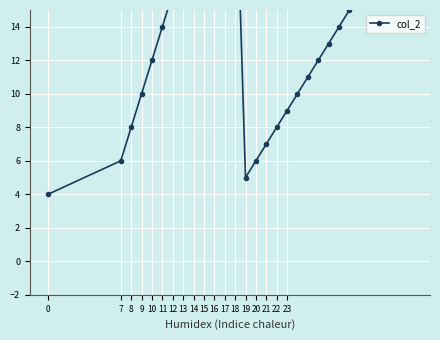

The value at 17 is 5. True or false?

False